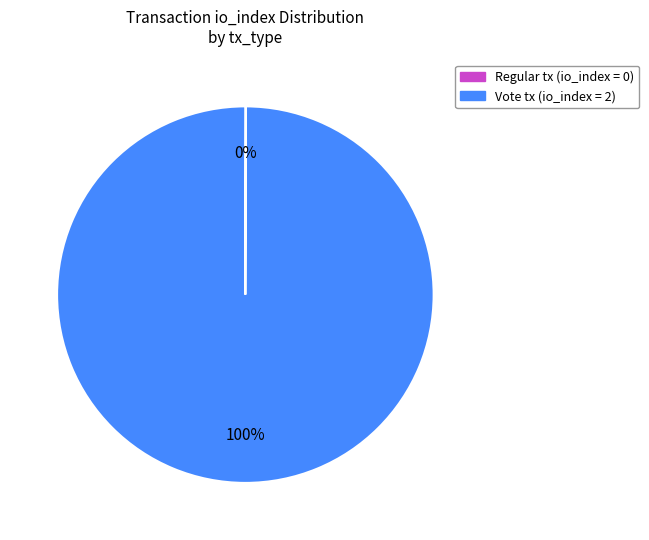

Is there a majority slice in this chart?

Yes